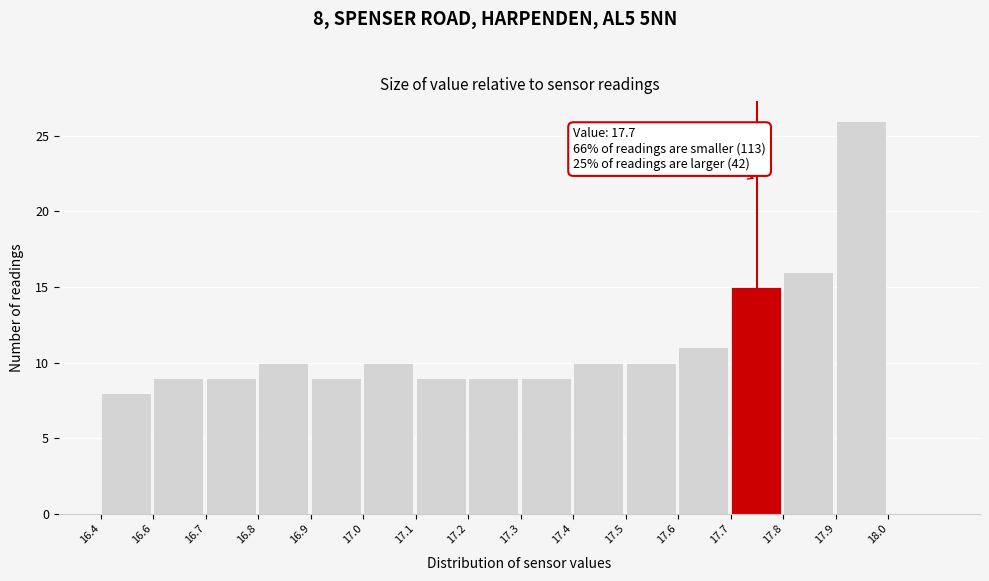

Reading right to left, extract all data points from this chart.

18.0=0	17.9=26	17.8=16	17.7=15	17.6=11	17.5=10	17.4=10	17.3=9	17.2=9	17.1=9	17.0=10	16.9=9	16.8=10	16.7=9	16.6=9	16.4=8